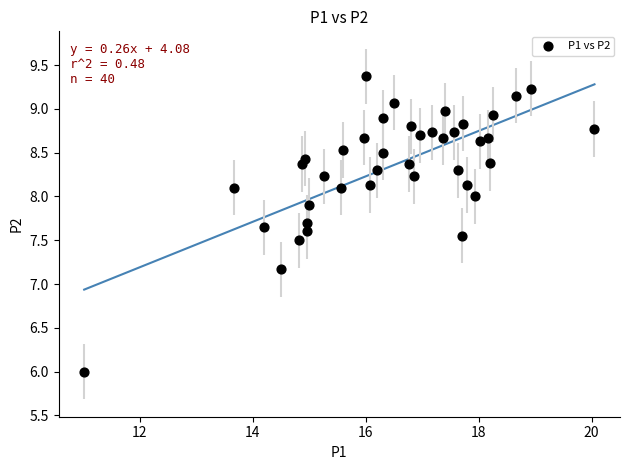

What Y value in the scatter plot is closest to 7?

7.2